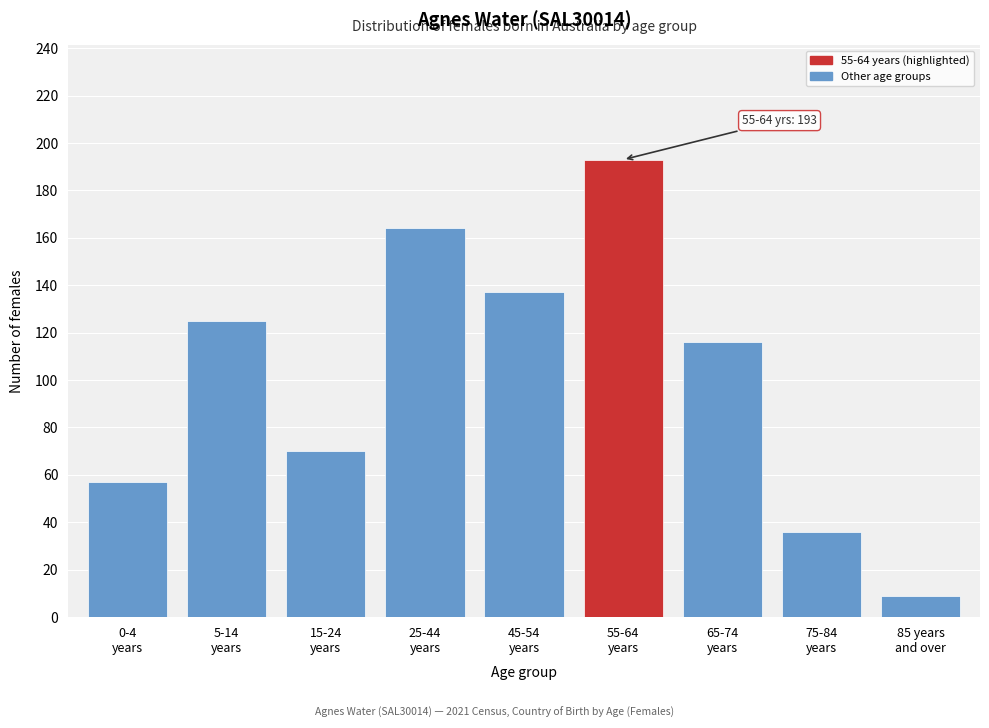

What is the value of the 3rd bar from the left?

70